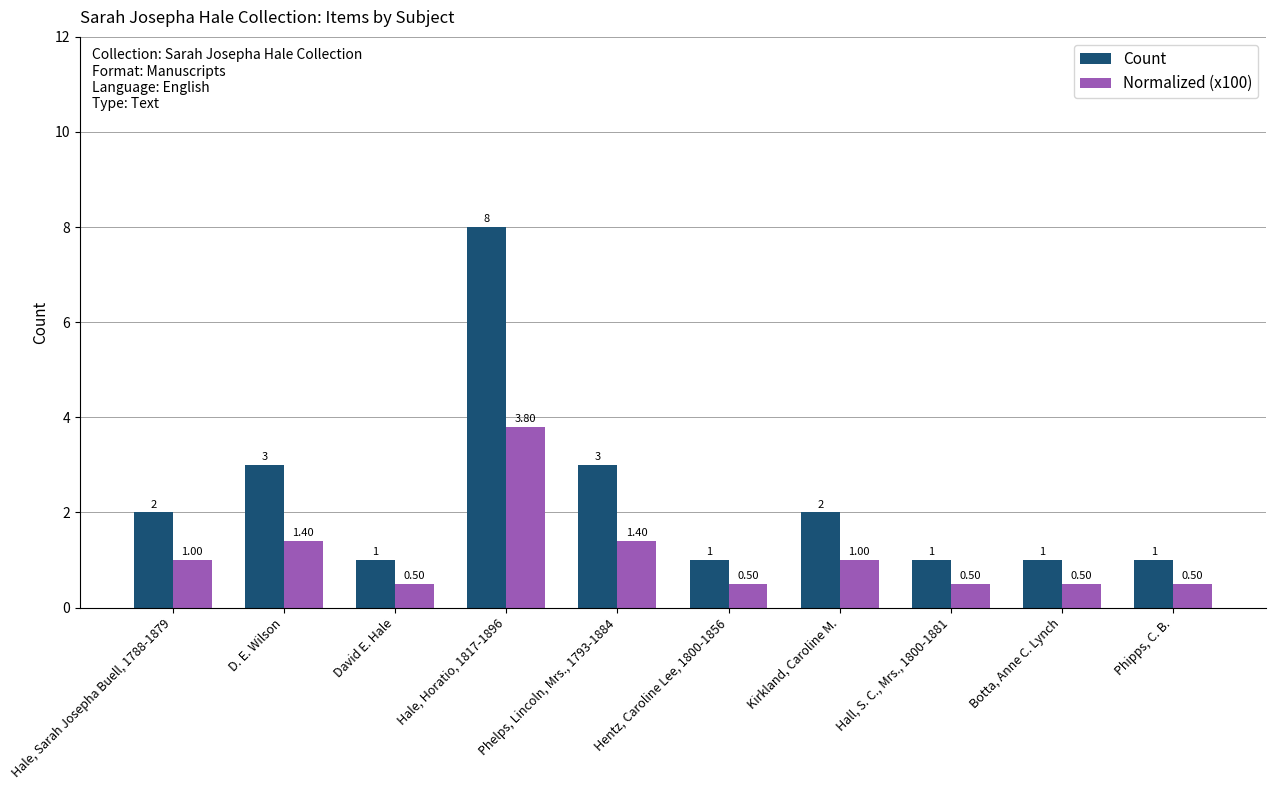

What is the sum of the Normalized (x100) values at D. E. Wilson and Hale, Sarah Josepha Buell, 1788-1879?

2.4